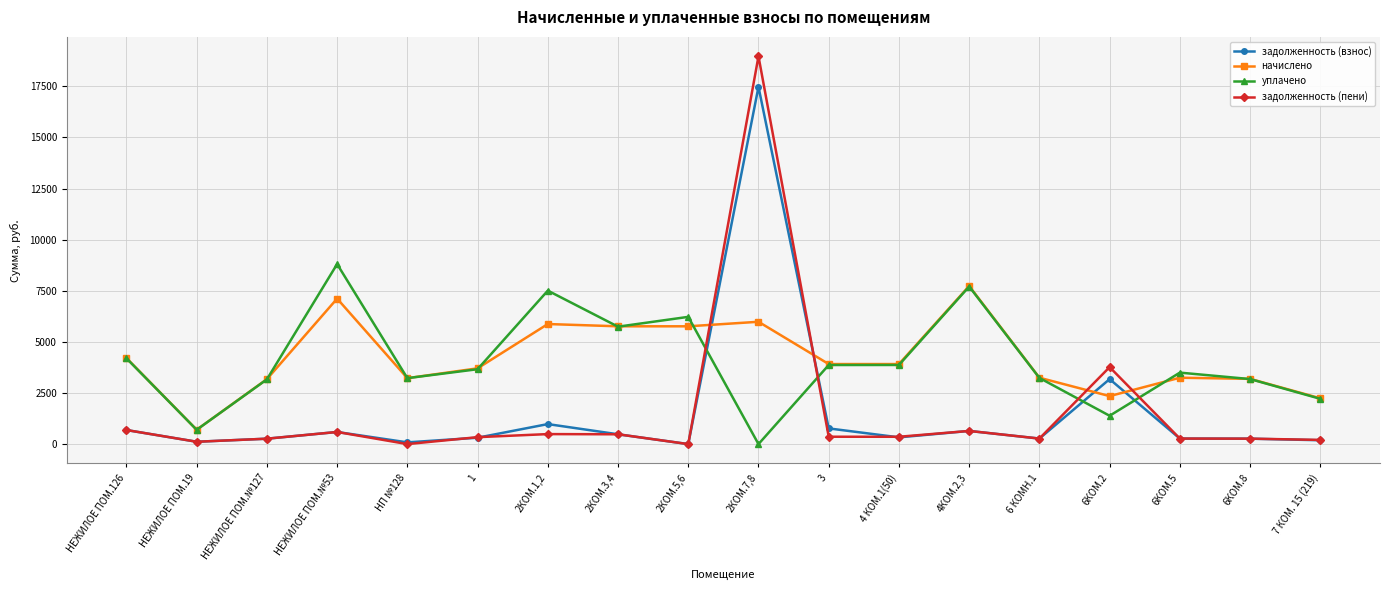

The задолженность (пени) series shows 0.0 at НП №128. True or false?

True